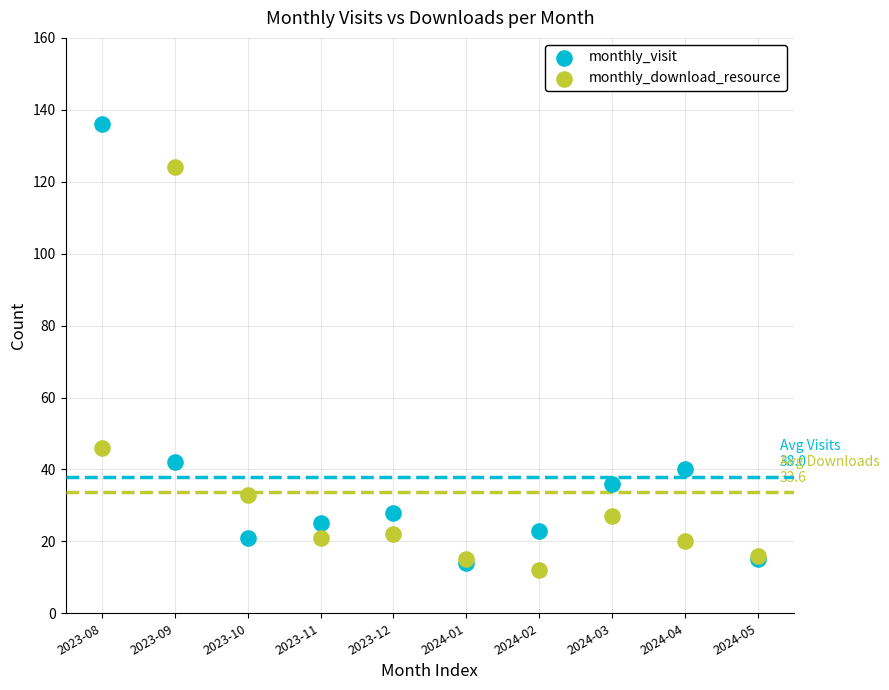

What are all the series names shown in the legend?

monthly_visit, monthly_download_resource